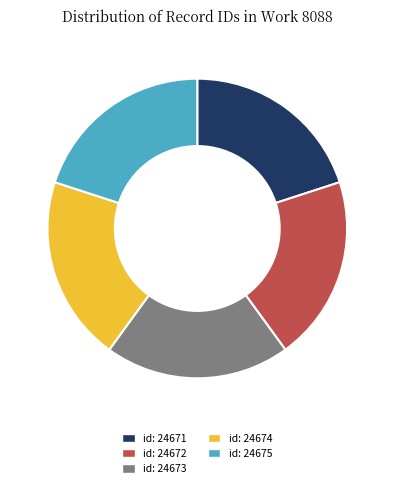

True or false: id: 24673 accounts for 9% of the total.

False